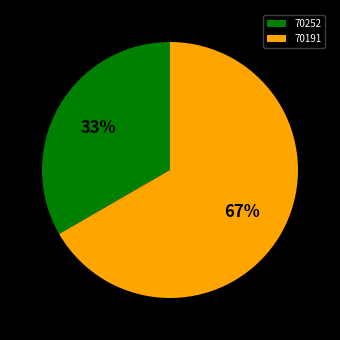

Rank the categories by value from highest to lowest.

70191, 70252